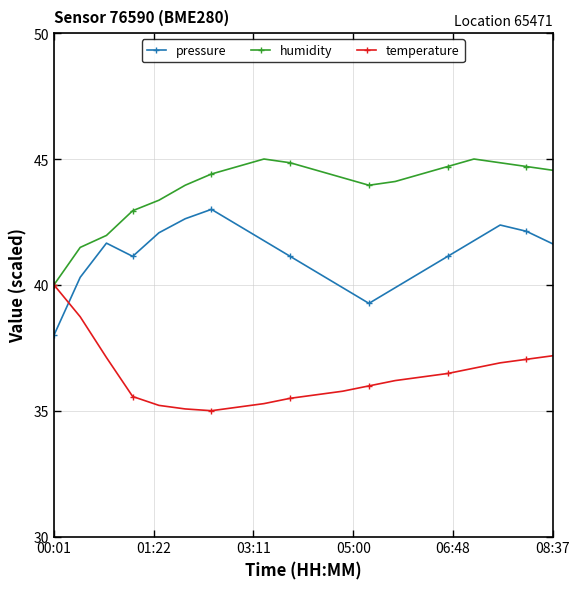

True or false: humidity has more than 0 points higher than both neighbors.

True